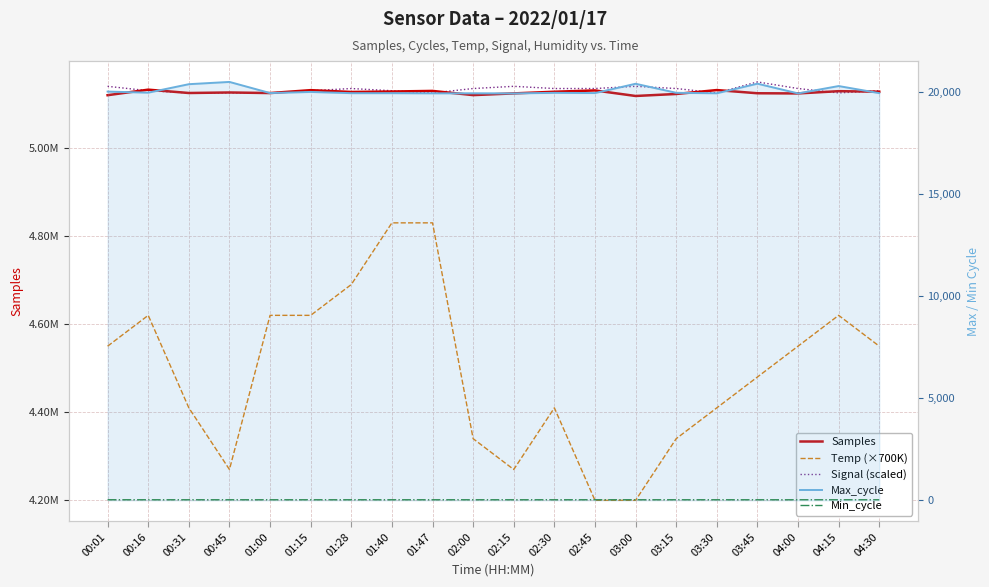

What is the average value of the Temp (×700K) series?

4490500